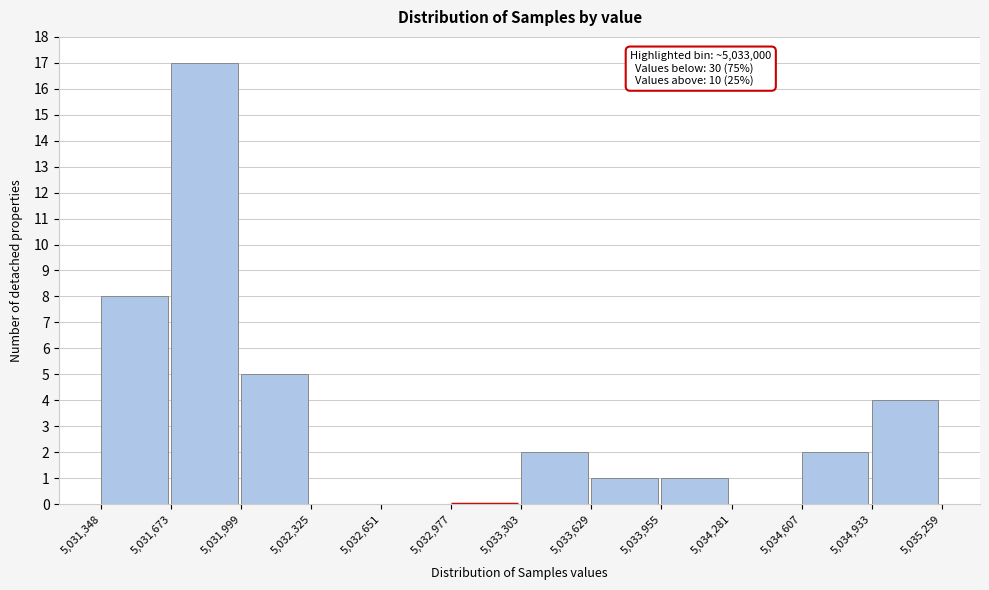

Which range on the x-axis has the tallest bar?

5,031,673 to 5,031,999